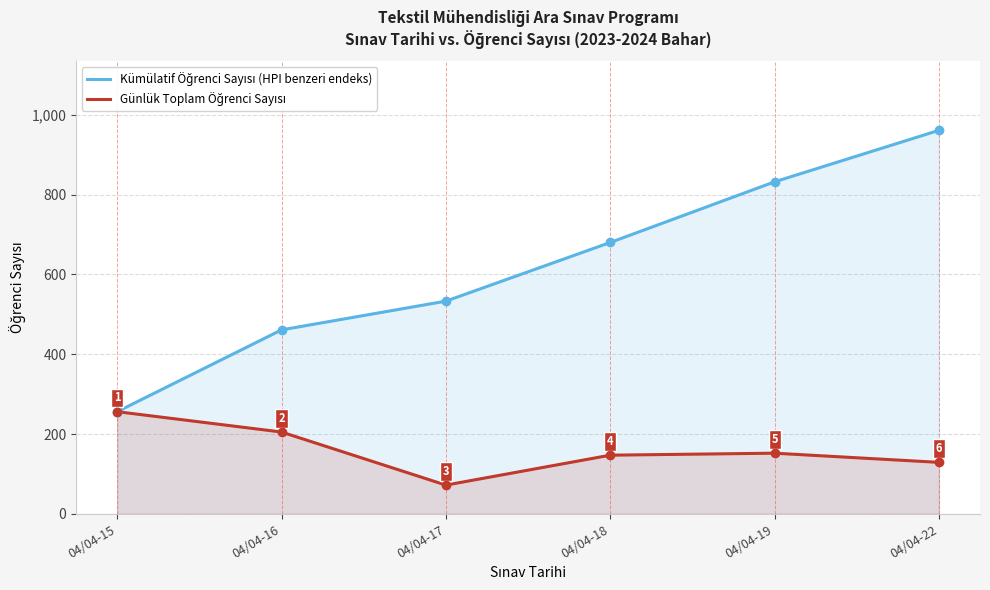

Count the number of categories in the chart.

6